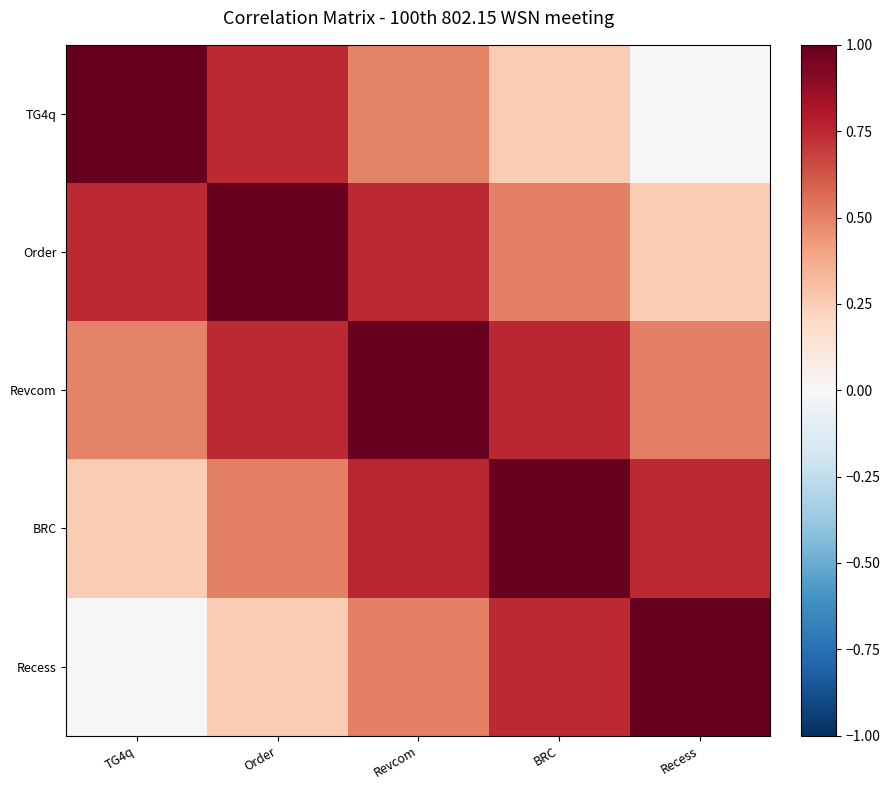

At how many categories does at least one series exceed 0?

5